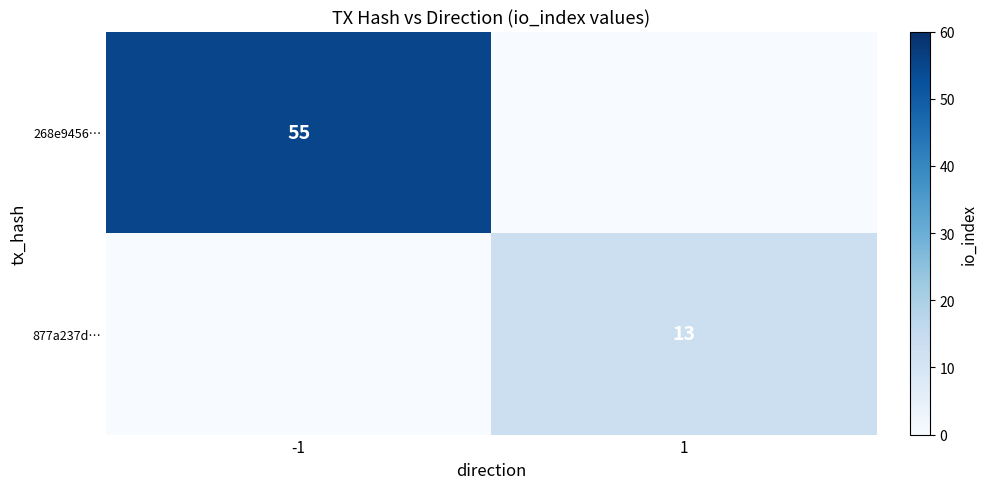

Is it true that 268e9456… equals 14 at -1?

False